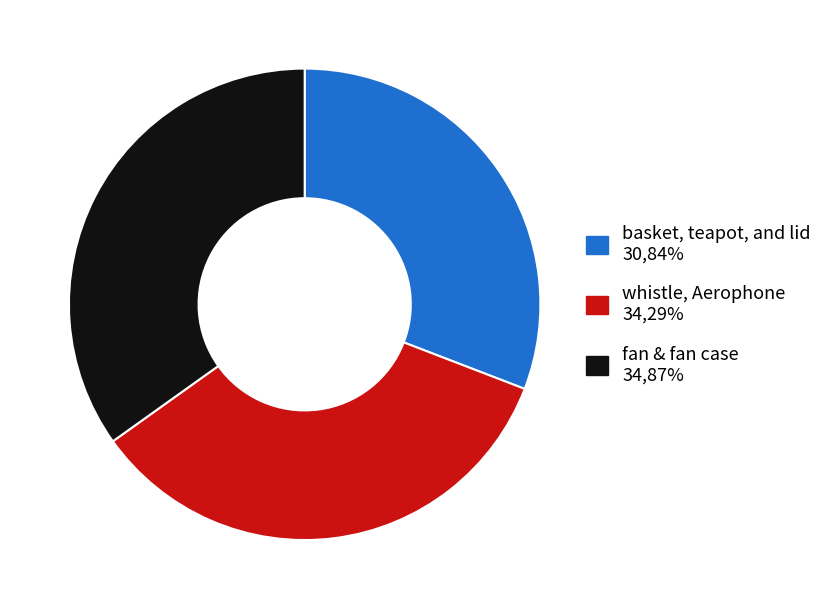

Which category has the smallest portion of the pie?

basket, teapot, and lid